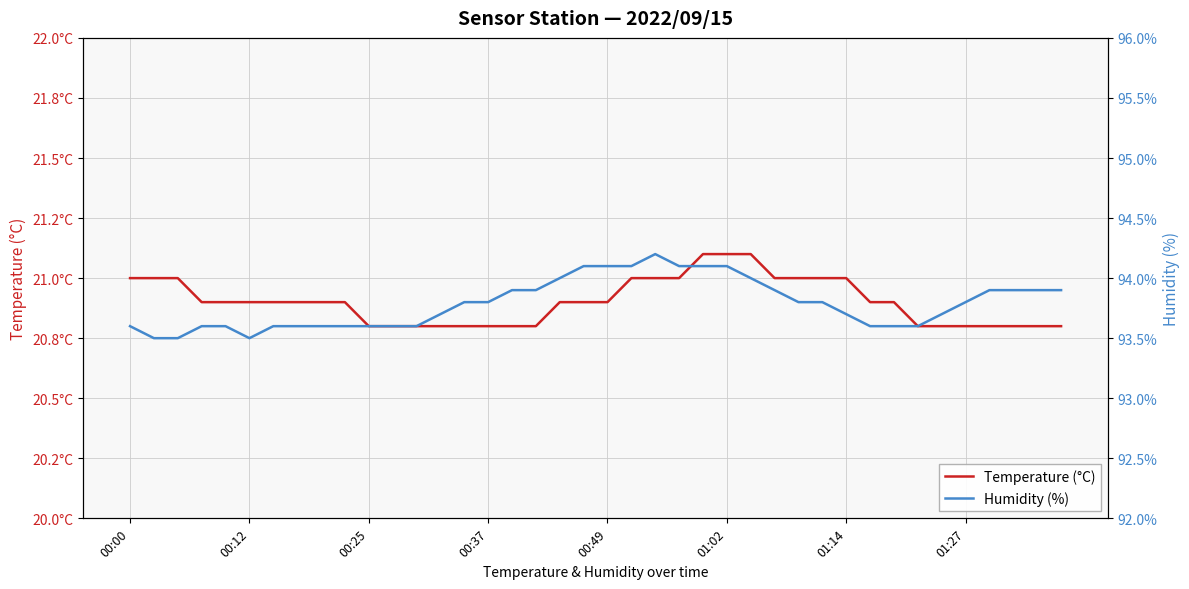

Reading left to right, transcribe all the data shown in this chart.

Temperature (°C): 21.0	21.0	21.0	20.9	20.9	20.9	20.9	20.9	20.9	20.9	20.8	20.8	20.8	20.8	20.8	20.8	20.8	20.8	20.9	20.9	20.9	21.0	21.0	21.0	21.1	21.1	21.1	21.0	21.0	21.0	21.0	20.9	20.9	20.8	20.8	20.8	20.8	20.8	20.8	20.8
Humidity (%): 93.6	93.5	93.5	93.6	93.6	93.5	93.6	93.6	93.6	93.6	93.6	93.6	93.6	93.7	93.8	93.8	93.9	93.9	94.0	94.1	94.1	94.1	94.2	94.1	94.1	94.1	94.0	93.9	93.8	93.8	93.7	93.6	93.6	93.6	93.7	93.8	93.9	93.9	93.9	93.9